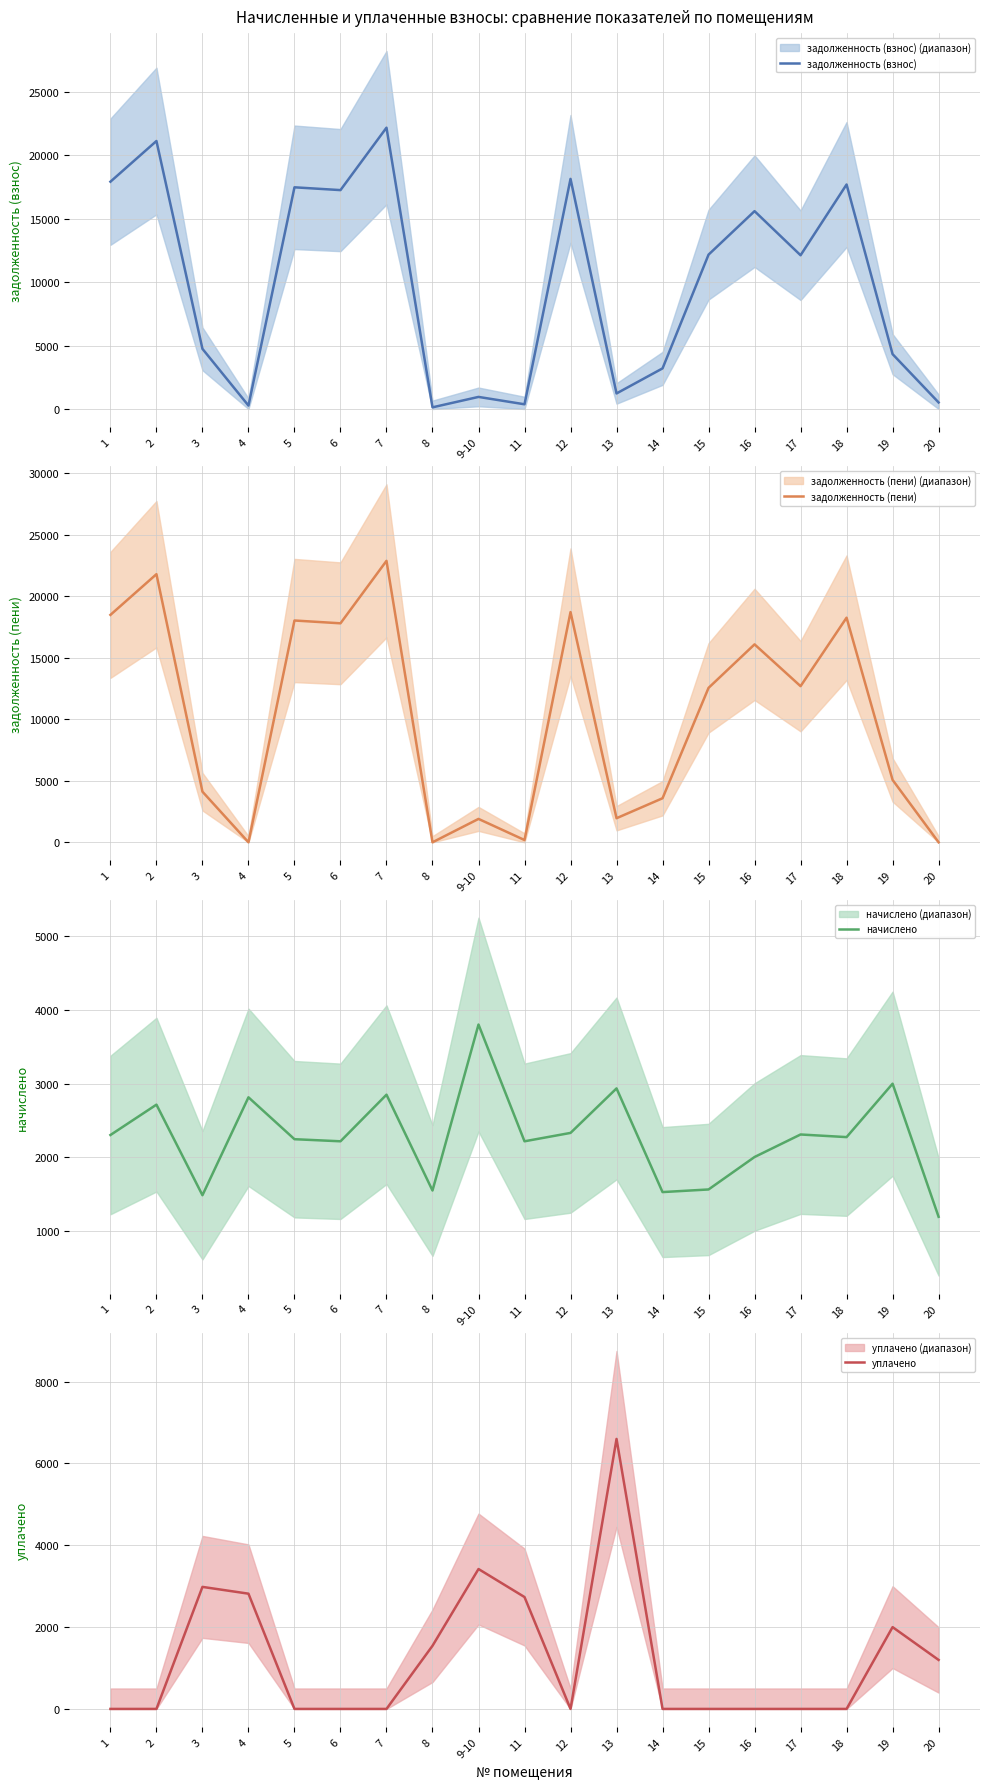

What are all the series names shown in the legend?

задолженность (взнос), задолженность (пени), начислено, уплачено